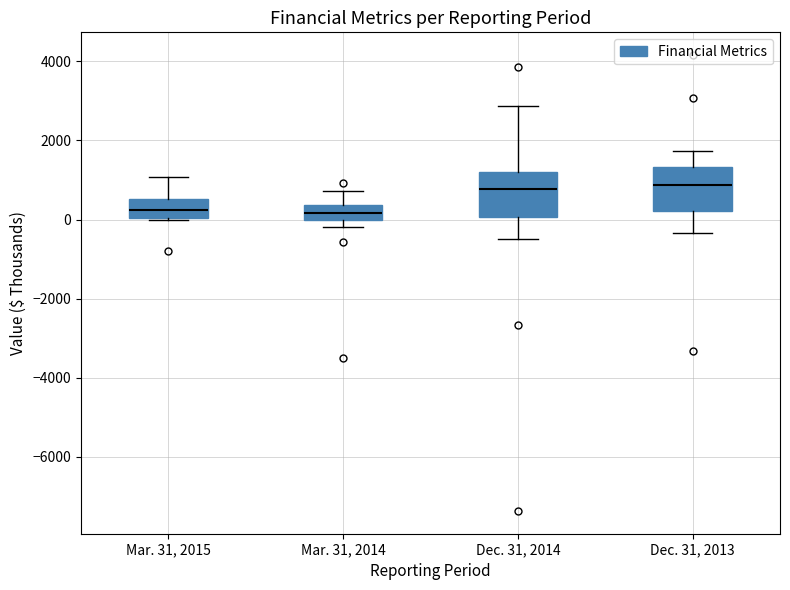

Reading left to right, transcribe this box plot: for each box, give where its median line is, the range the box spans, and where its two whiskers end, as read against the y-axis. The values are not printed on the chart, so give them approximately, as read against the axis.

Mar. 31, 2015: median 200, box 0 to 600, whiskers 0 (just below the box's lower edge) to 1000
Mar. 31, 2014: median 200, box 0 to 400, whiskers -200 to 800
Dec. 31, 2014: median 800, box 0 to 1200, whiskers -400 to 2800
Dec. 31, 2013: median 800, box 200 to 1400, whiskers -400 to 1800